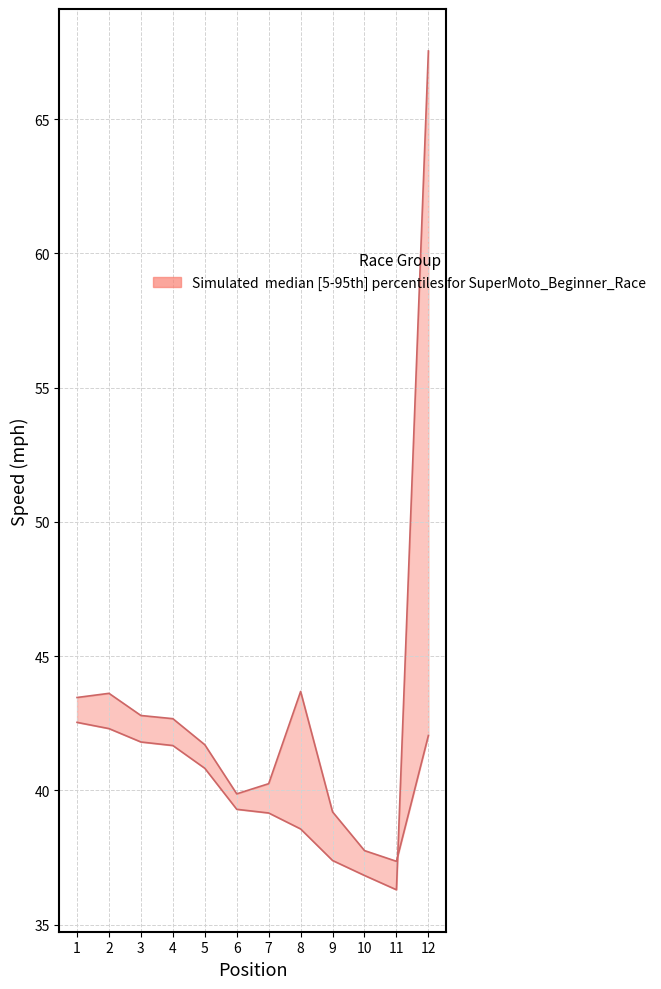

What is the value of the Average Speed point at the 9th from the left?

37.4